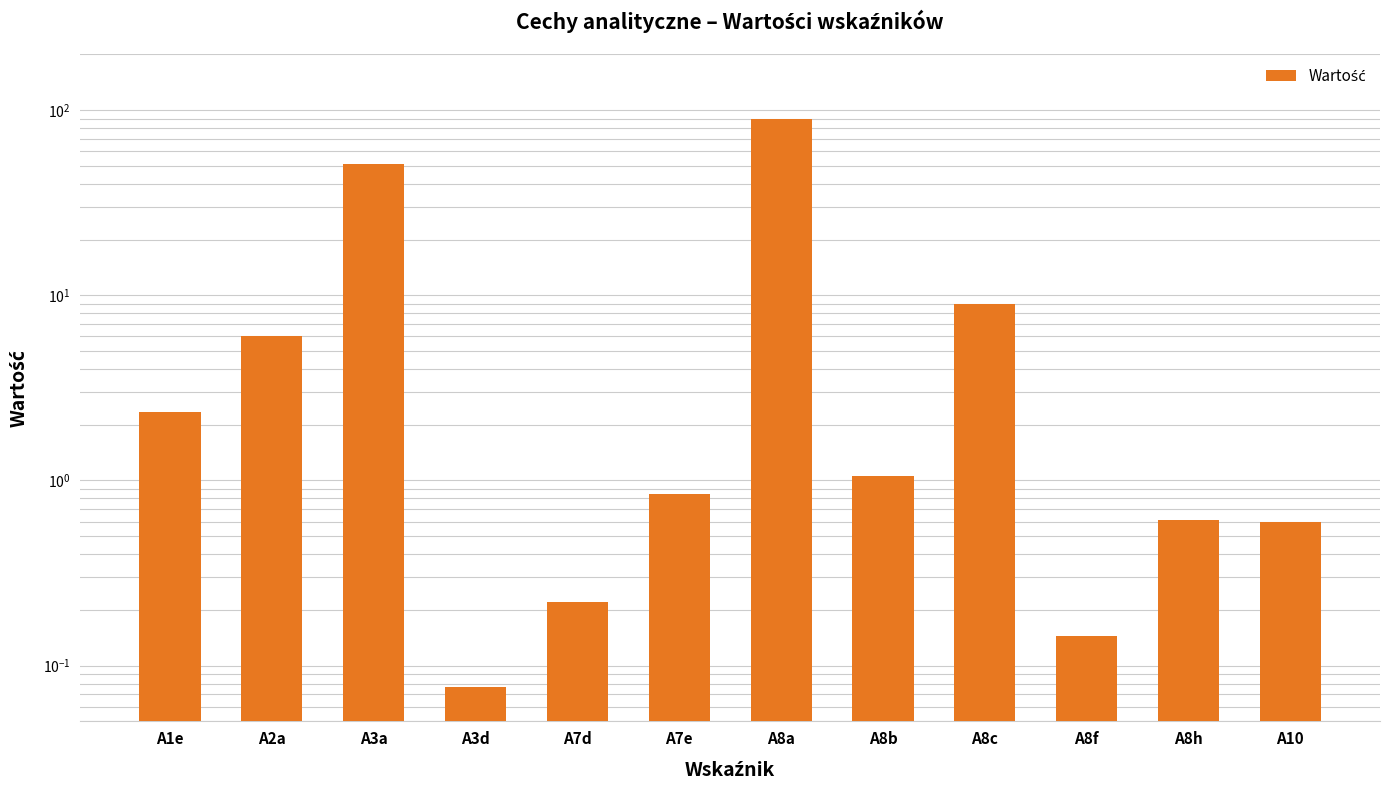

Rank the categories by value from highest to lowest.

A8a, A3a, A8c, A2a, A1e, A8b, A7e, A8h, A10, A7d, A8f, A3d